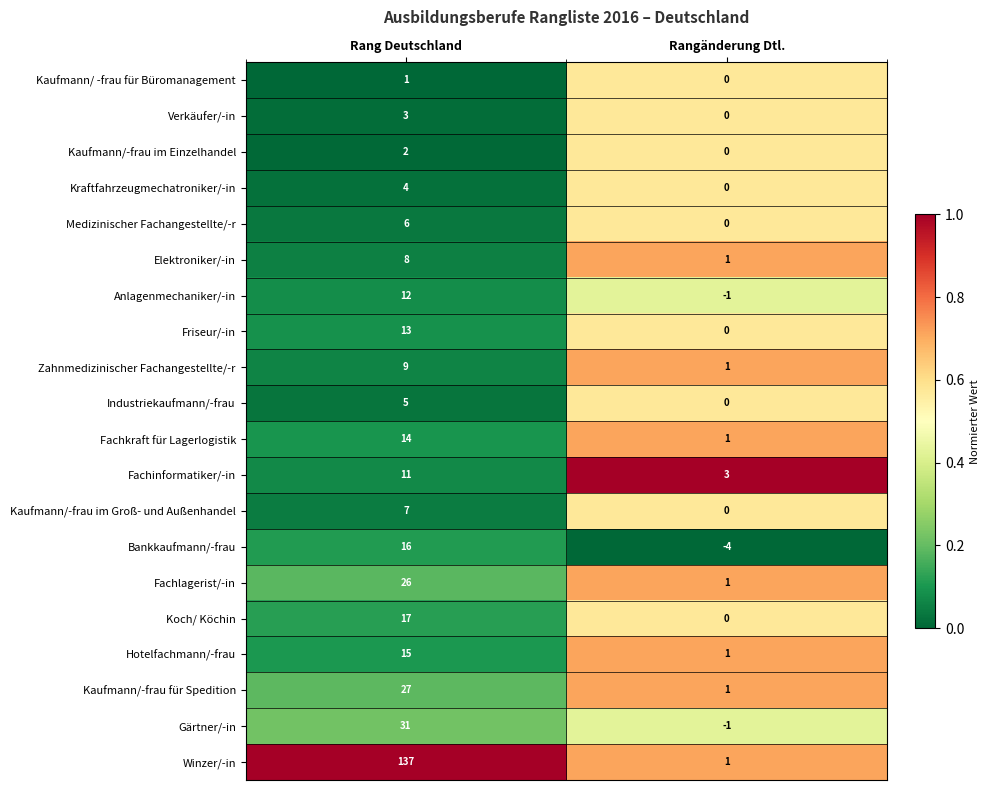

What is the difference between the Industriekaufmann/-frau values at Rang Deutschland and Rangänderung Dtl.?

5